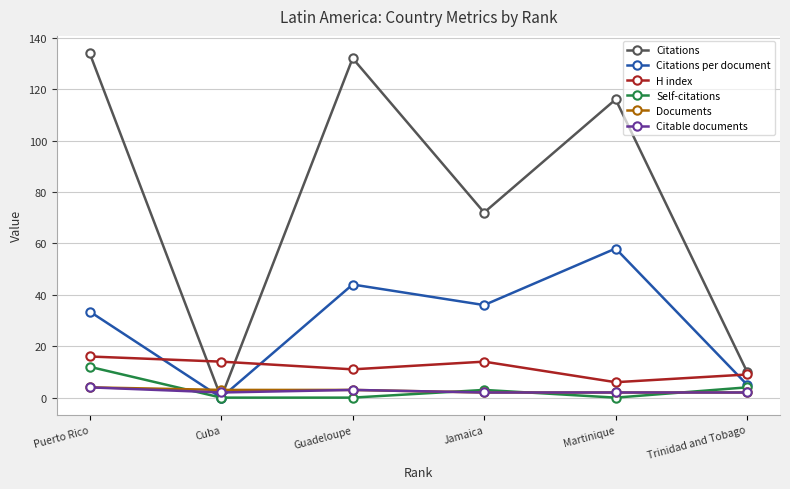

What is the value of the Citations per document point at the 1st from the left?

33.5